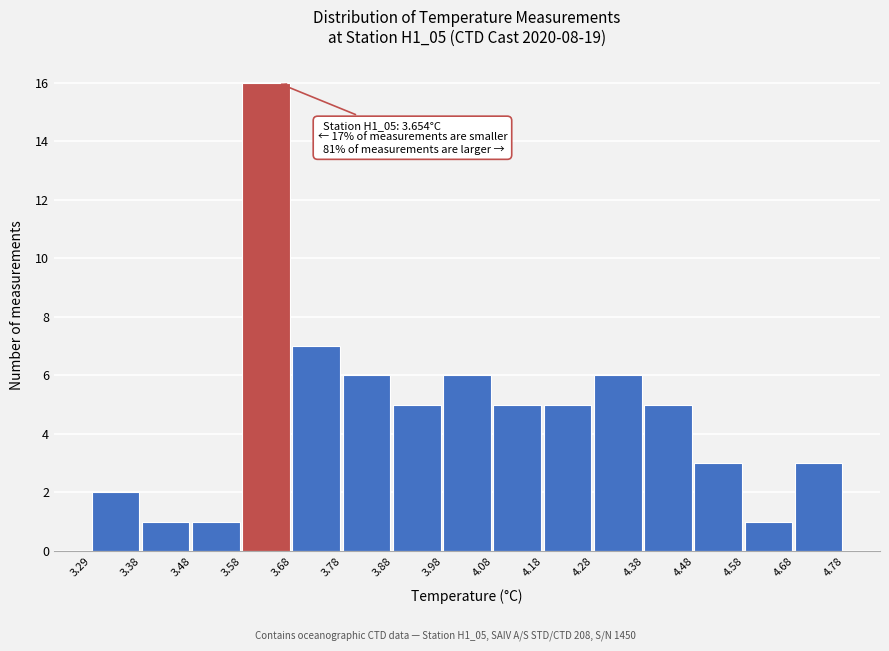

Over which range of the x-axis is the bar tallest?

3.58 to 3.68